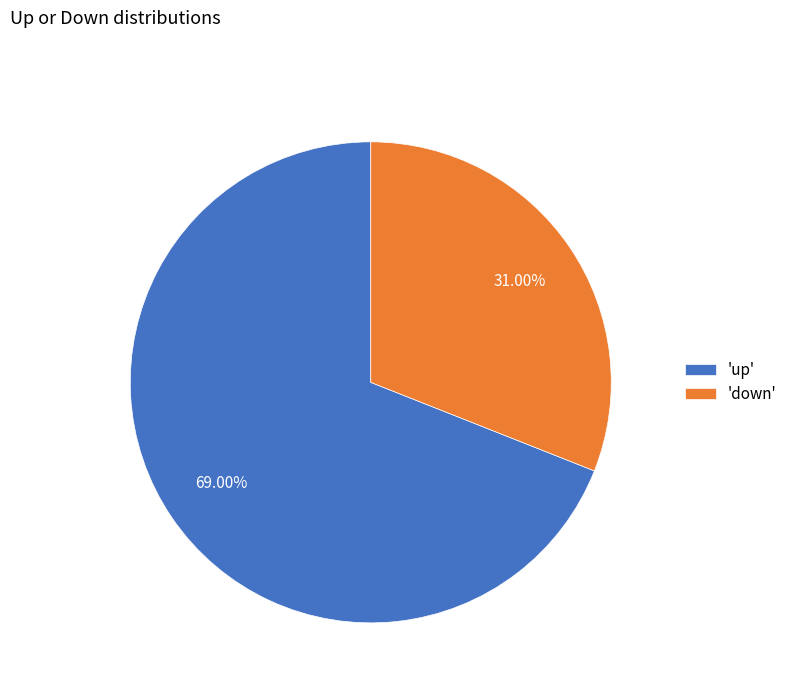

Rank the categories by value from lowest to highest.

'down', 'up'